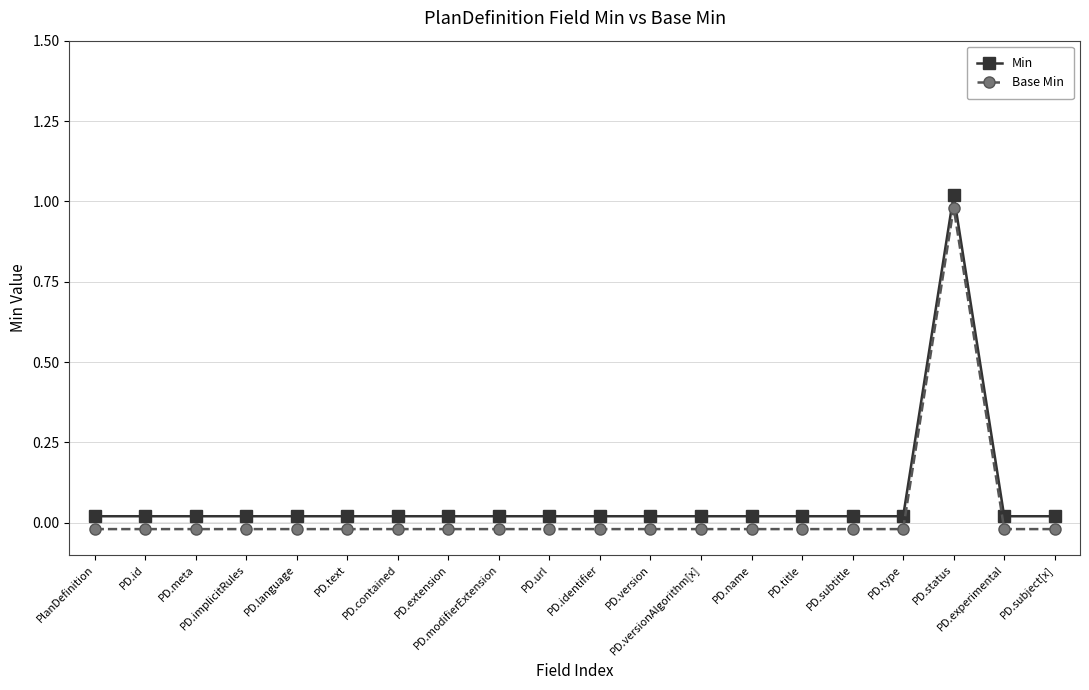

What position from the right is PD.subtitle?

5